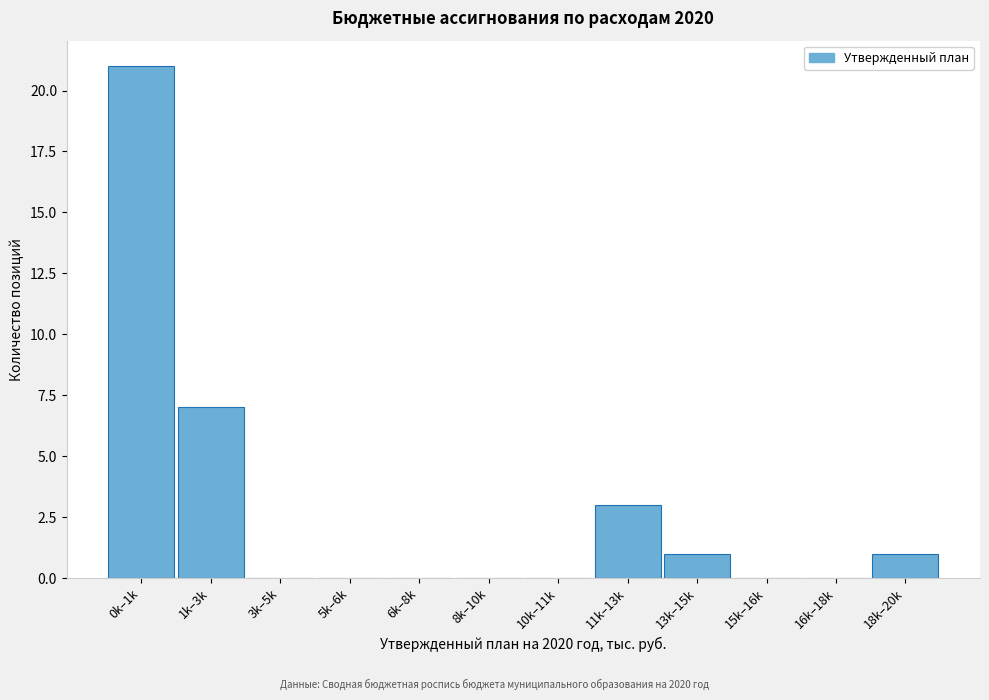

Reading left to right, list all the values displayed in this chart.

0k–1k=21	1k–3k=7	3k–5k=0	5k–6k=0	6k–8k=0	8k–10k=0	10k–11k=0	11k–13k=3	13k–15k=1	15k–16k=0	16k–18k=0	18k–20k=1